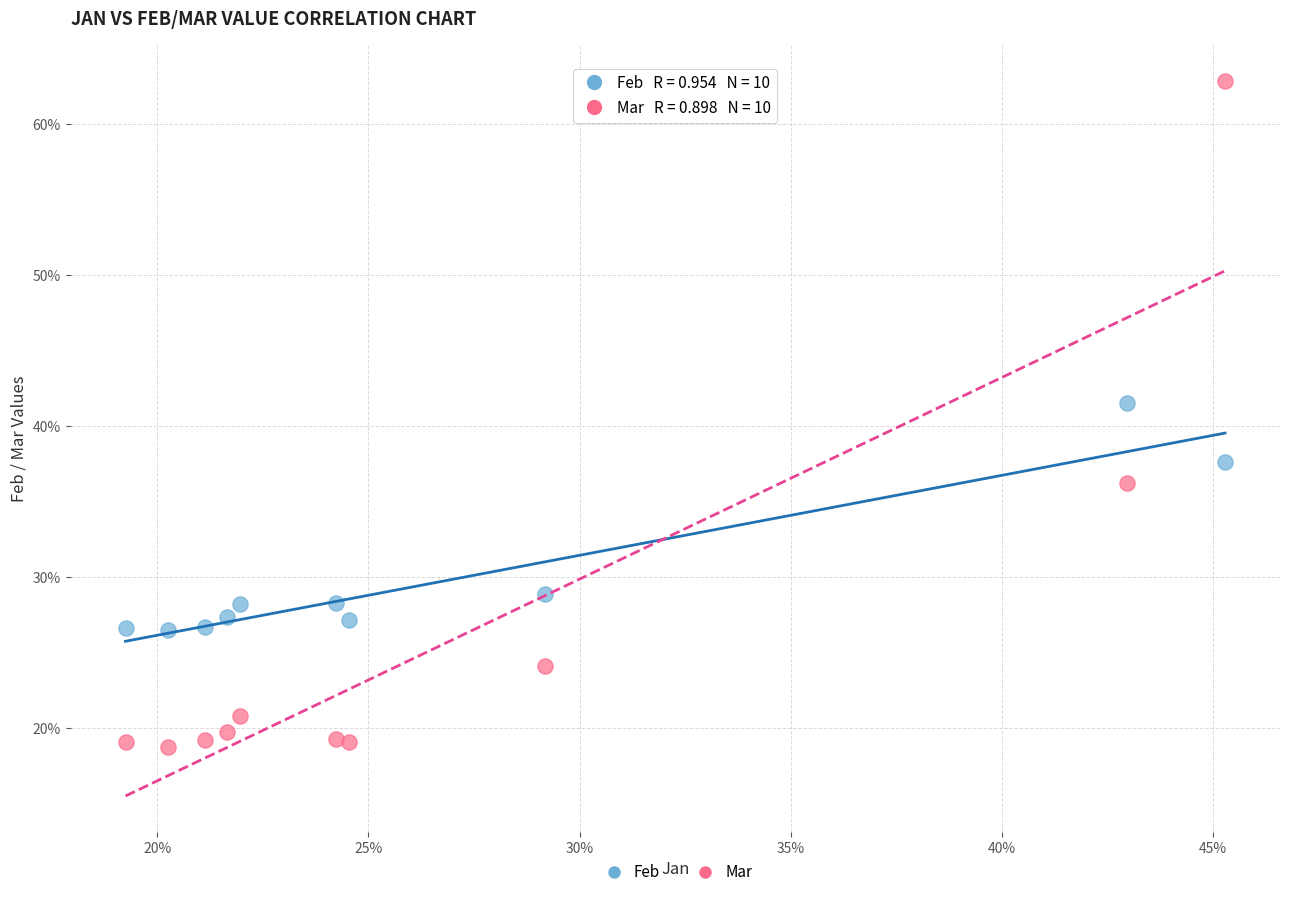

Which series reaches the maximum Y coordinate?

Mar